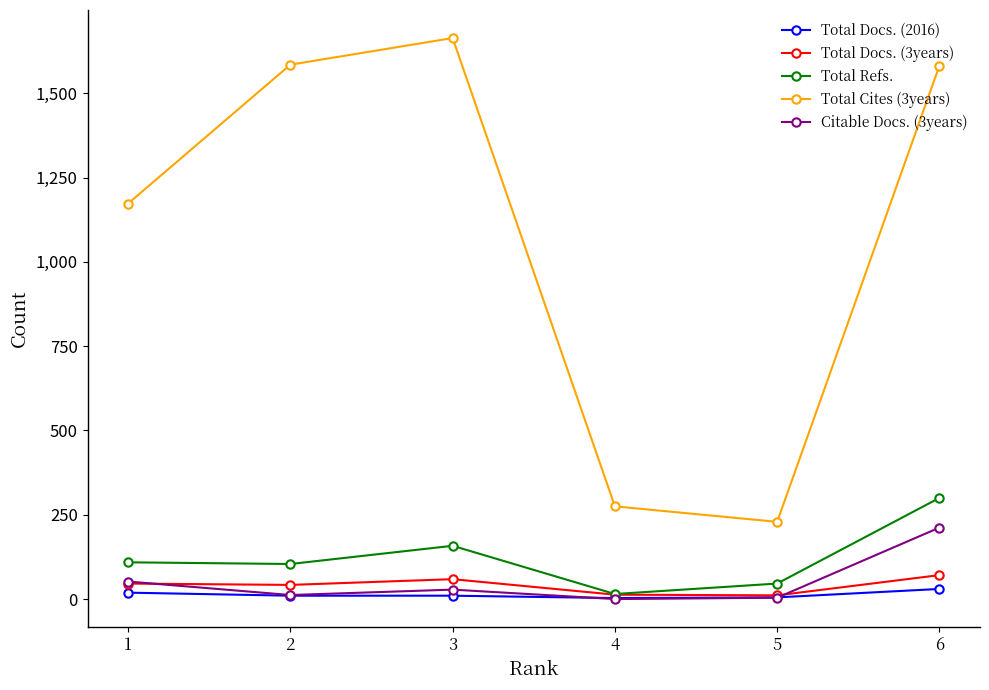

At which category is the sum across all series the highest?

6